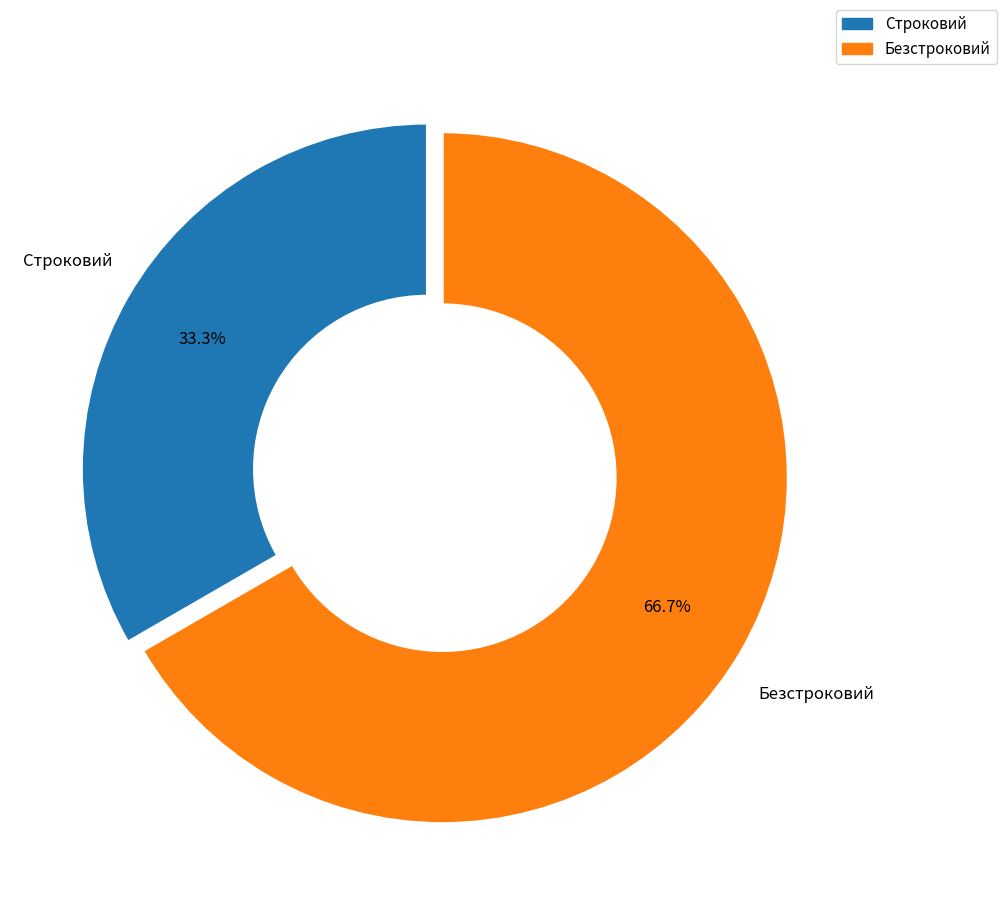

Which has a higher value, Безстроковий or Строковий?

Безстроковий